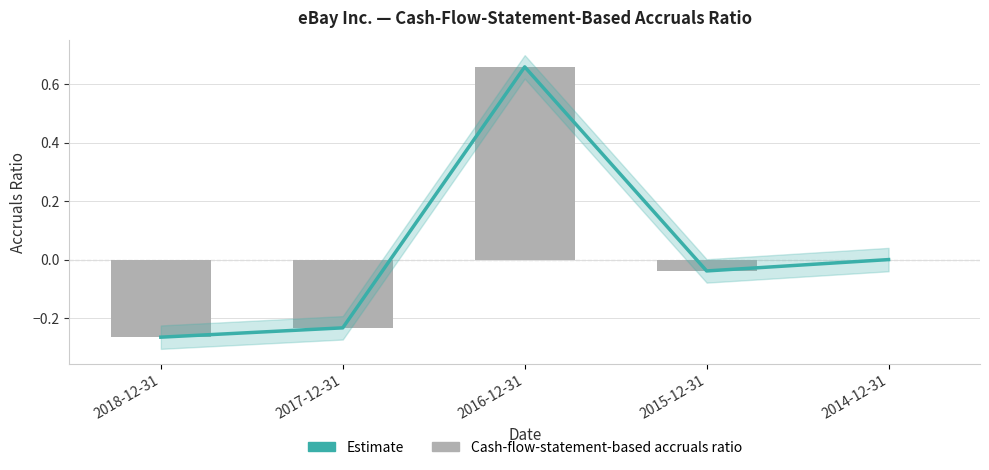

At which label does Cash-flow-statement-based accruals ratio first exceed 0?

2016-12-31